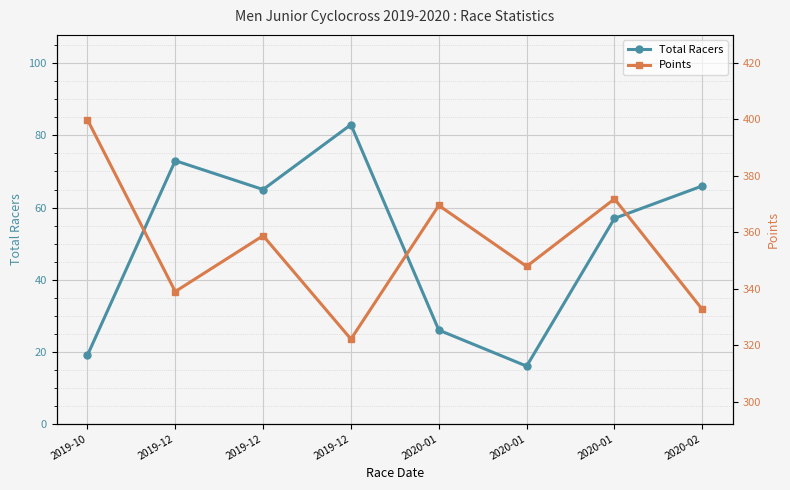

Which label corresponds to the smallest value in the chart?

2020-01